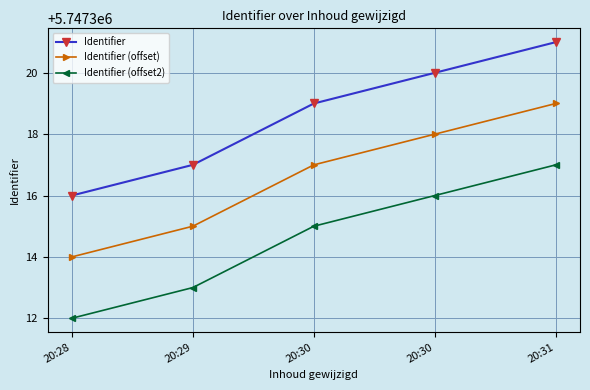

How many values in the Identifier series are below 5747319?

2